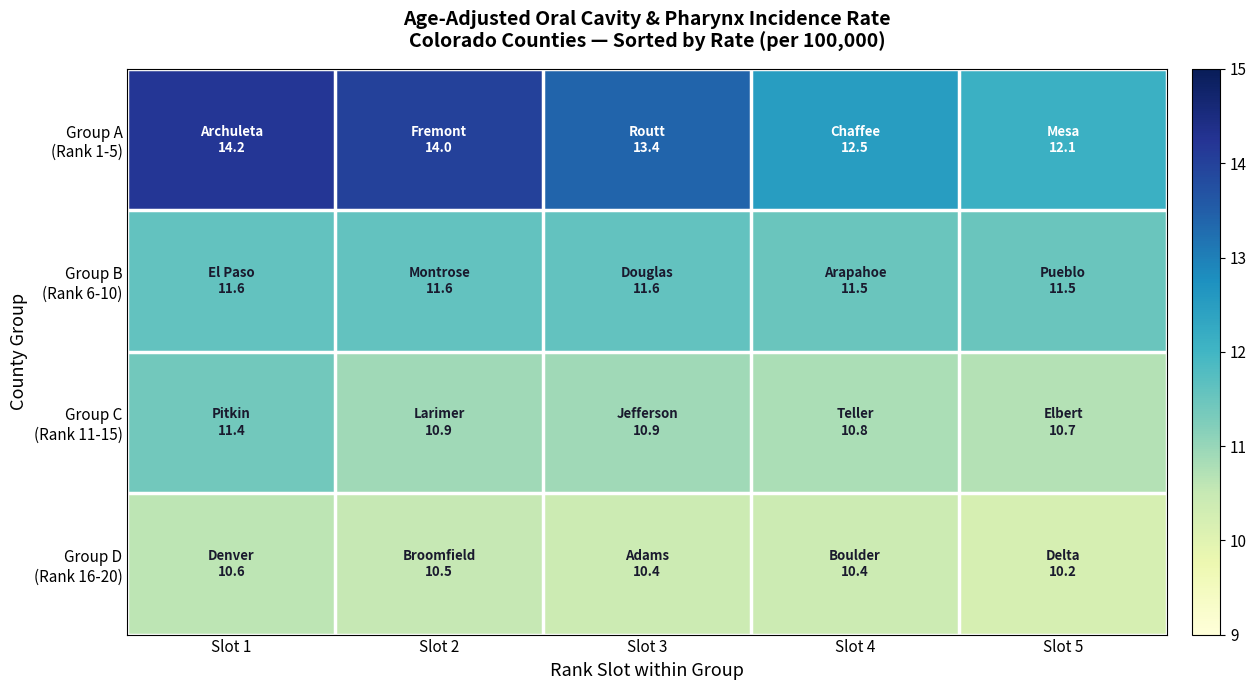

Rank the series at Slot 5 from lowest to highest value.

Group D (Rank 16-20), Group C (Rank 11-15), Group B (Rank 6-10), Group A (Rank 1-5)